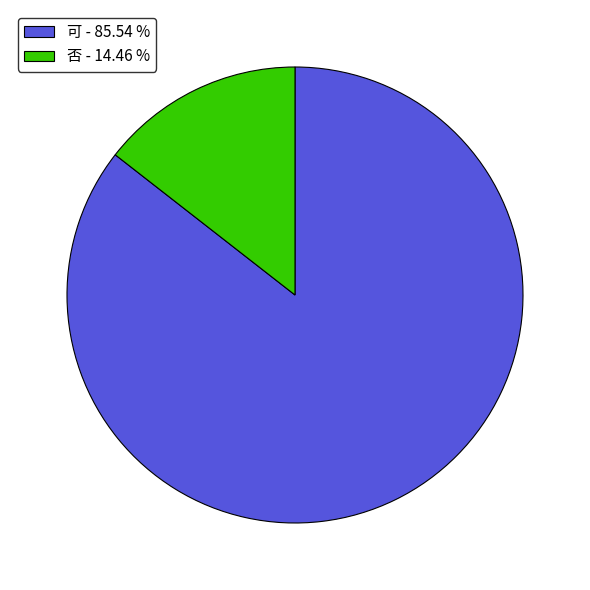

Combined, do 否 - 14.46 % and 可 - 85.54 % account for over 50%?

Yes